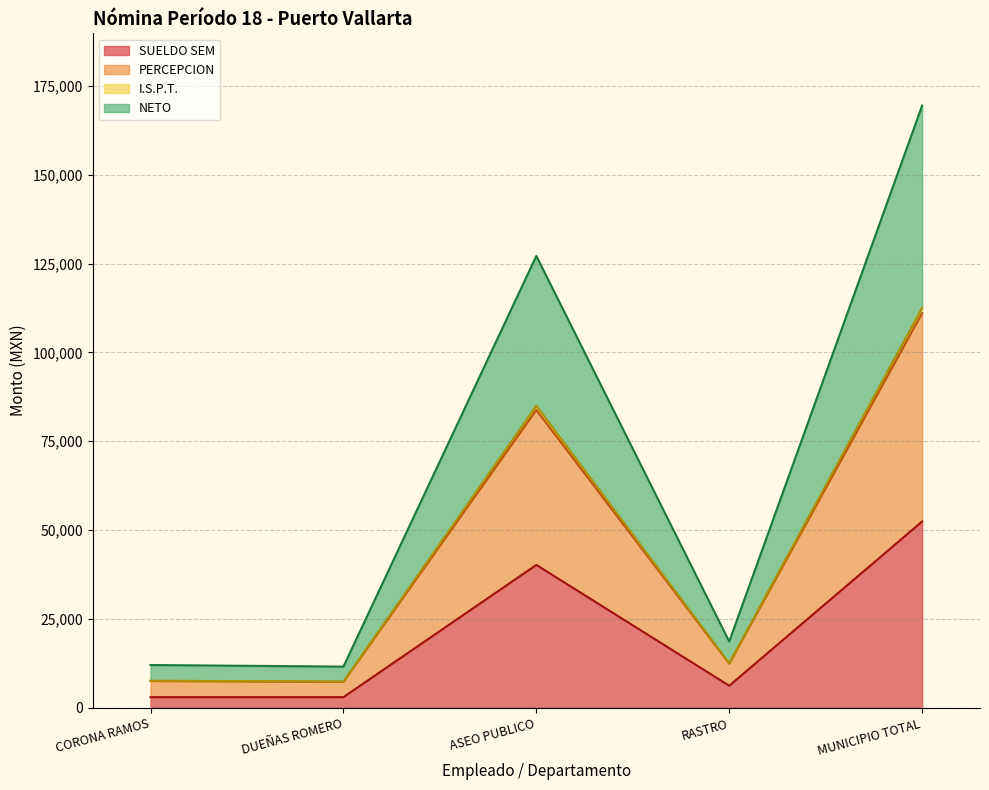

Reading left to right, list all the values displayed in this chart.

SUELDO SEM: CORONA RAMOS=3000.0	DUEÑAS ROMERO=3000.0	ASEO PUBLICO=40210.4	RASTRO=6218.1	MUNICIPIO TOTAL=52428.5
PERCEPCION: CORONA RAMOS=12048.9	DUEÑAS ROMERO=11598.4	ASEO PUBLICO=127159.9	RASTRO=18653.8	MUNICIPIO TOTAL=169461.0
I.S.P.T.: CORONA RAMOS=7631.9	DUEÑAS ROMERO=7394.4	ASEO PUBLICO=84991.9	RASTRO=12555.8	MUNICIPIO TOTAL=112574.0
NETO: CORONA RAMOS=7524.5	DUEÑAS ROMERO=7299.2	ASEO PUBLICO=83789.6	RASTRO=12436.2	MUNICIPIO TOTAL=111049.5